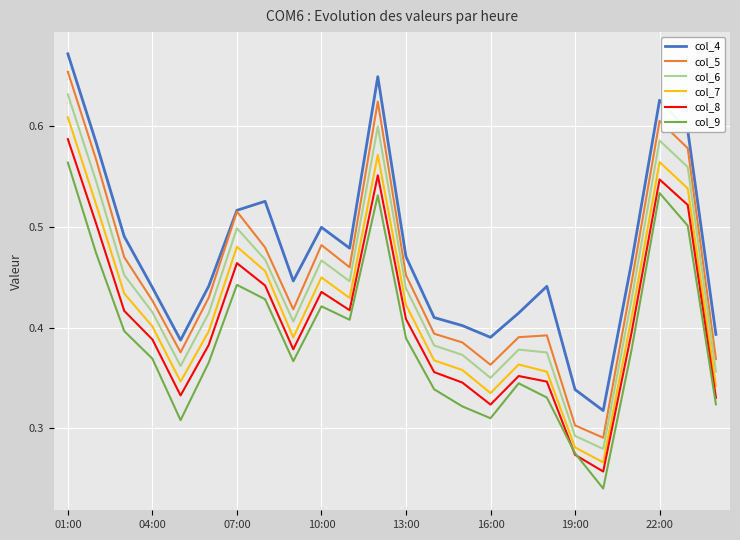

Which series has the largest total across all categories?

col_4